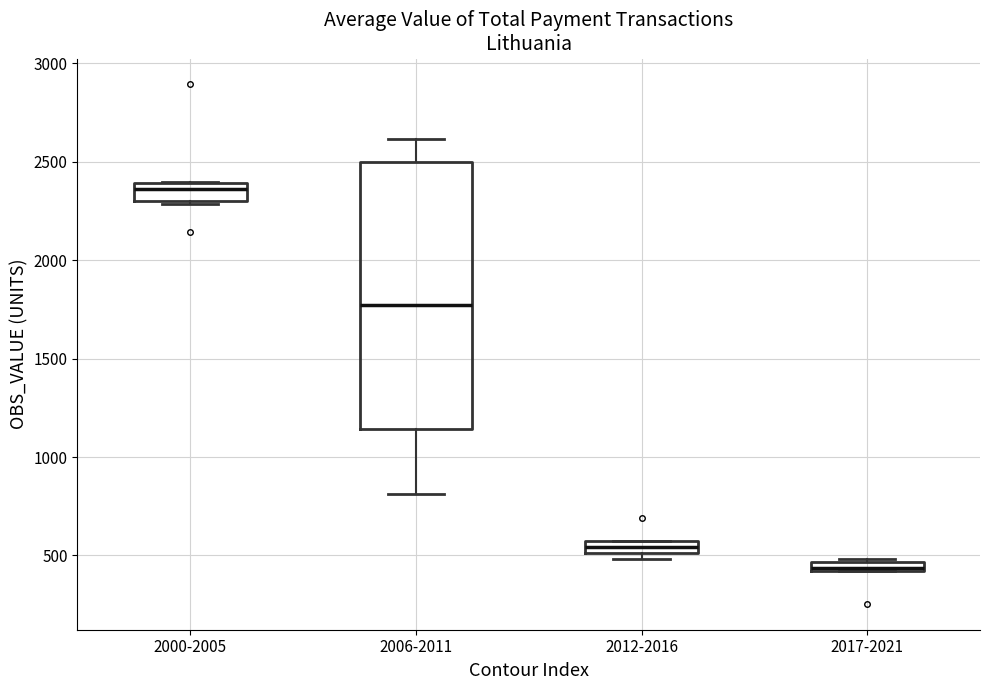

Which box is the tallest, from its lower edge to its upper edge?

2006-2011